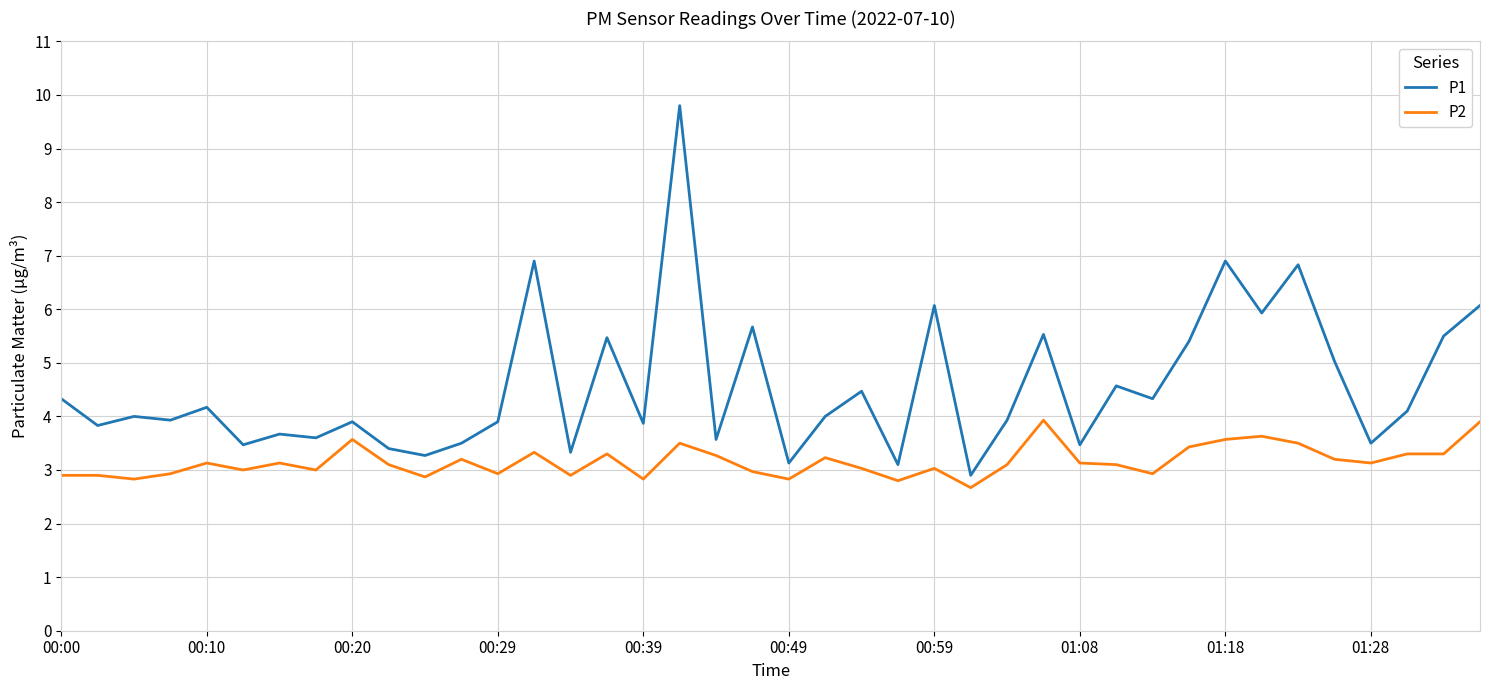

True or false: P2 and P1 intersect in this chart.

False